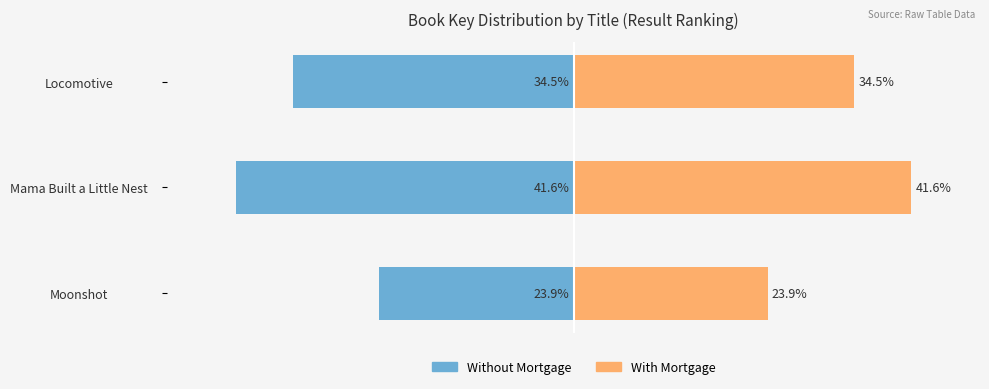

What is the lowest value of the With Mortgage series?

23.9